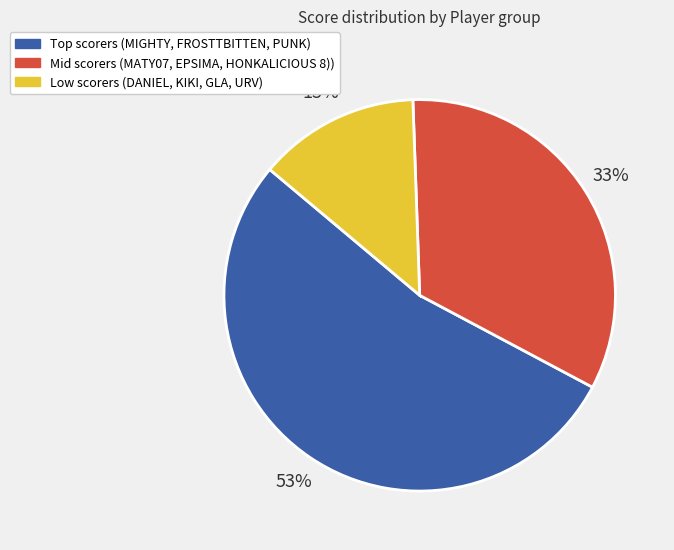

Which slice is the largest?

Top scorers (MIGHTY, FROSTTBITTEN, PUNK)